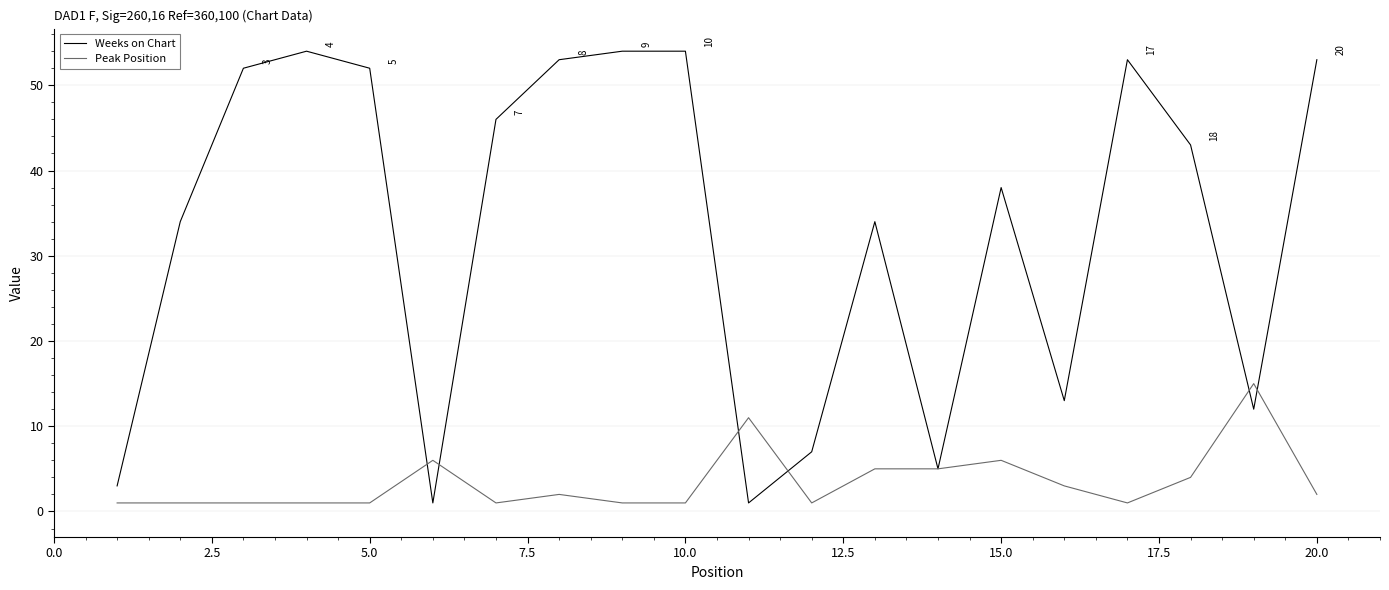

How many values in the Weeks on Chart series are below 43?

10